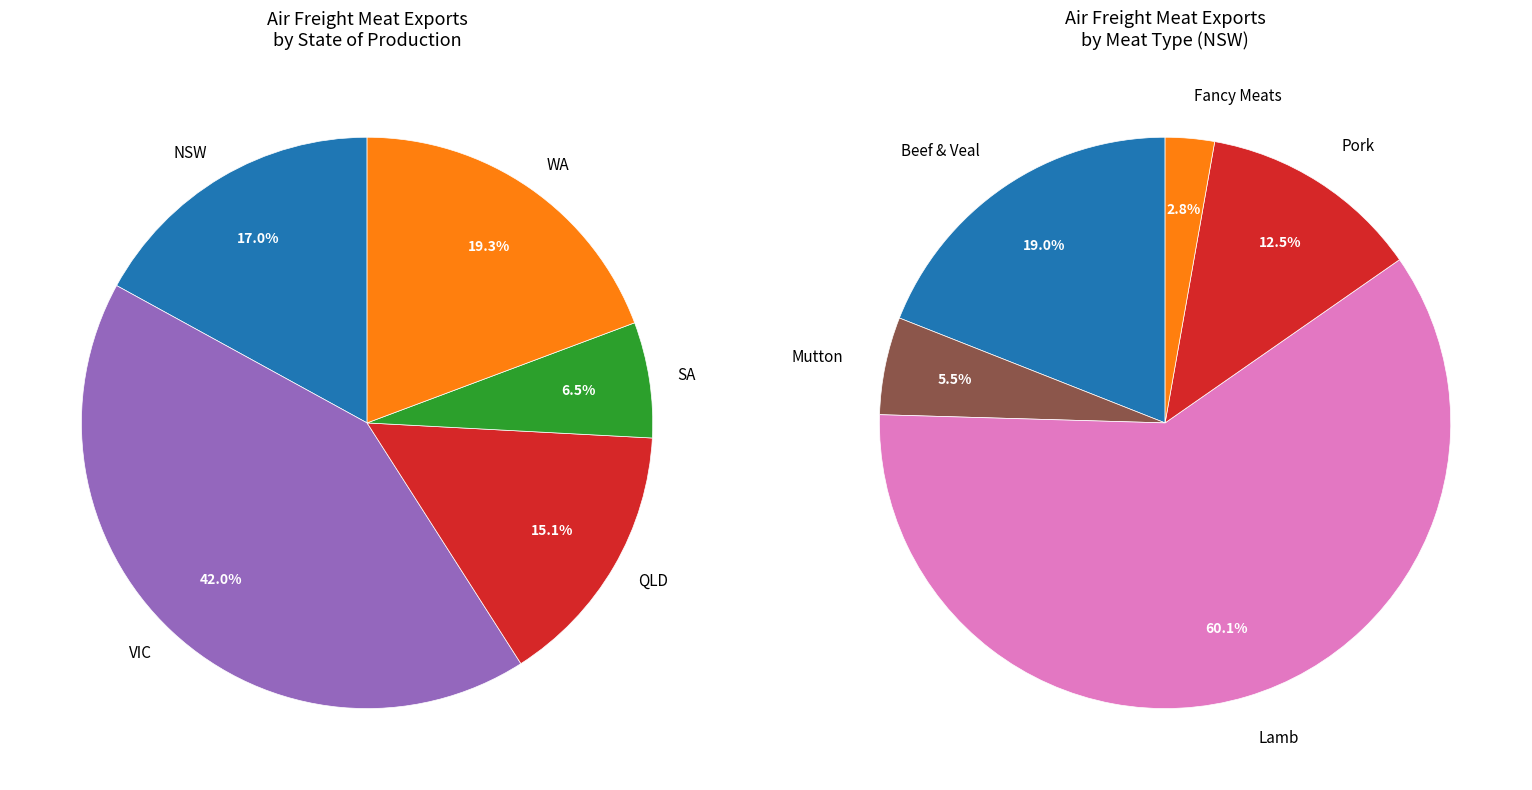

How many slices are in this pie chart?

5